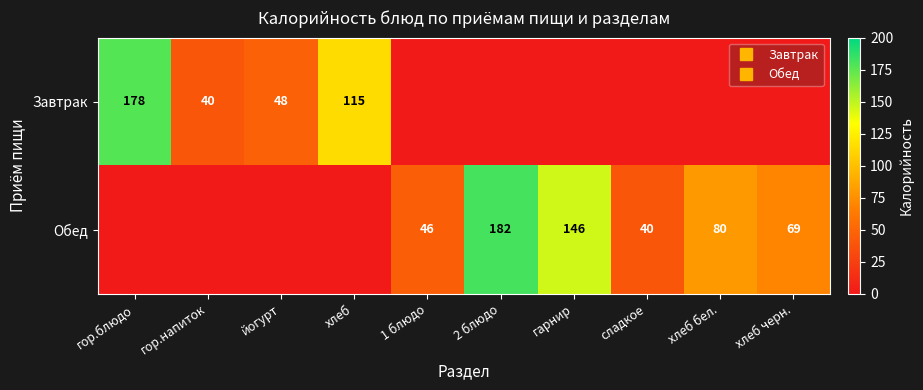

Read the Обед value at 1 блюдо.

45.5